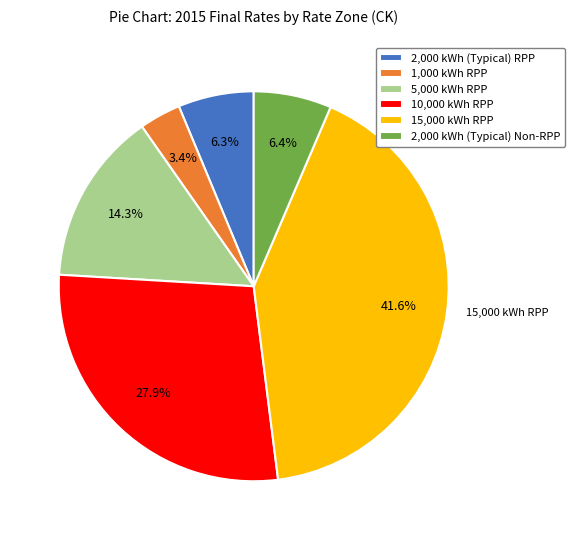

Between 15,000 kWh RPP and 10,000 kWh RPP, which is larger?

15,000 kWh RPP